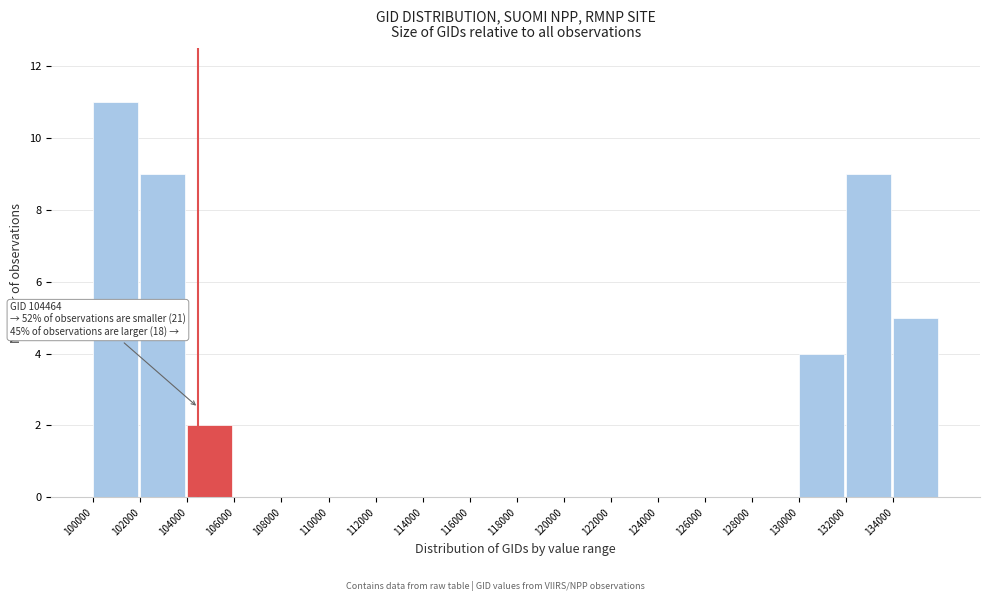

Which range on the x-axis has the tallest bar?

100000 to 102000